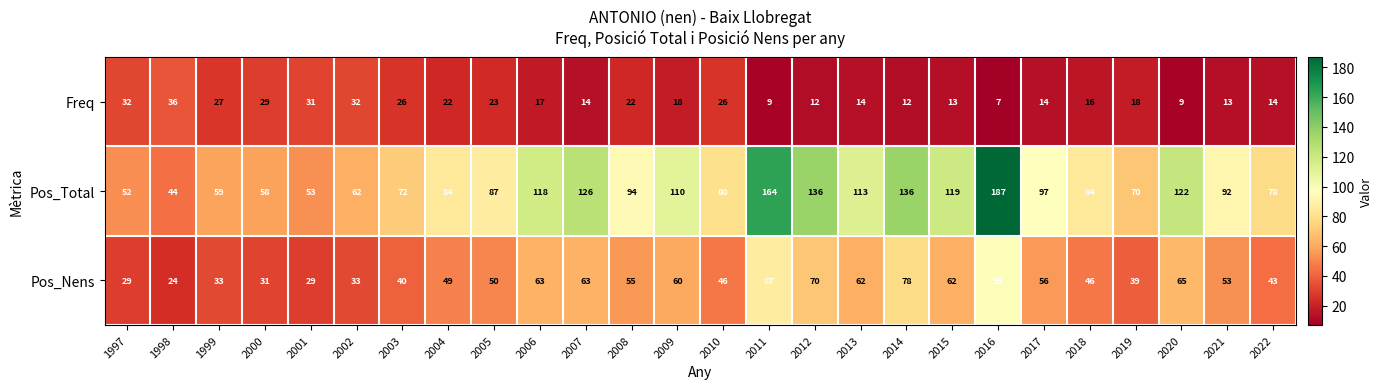

What is the total value across all series at 2021?

158